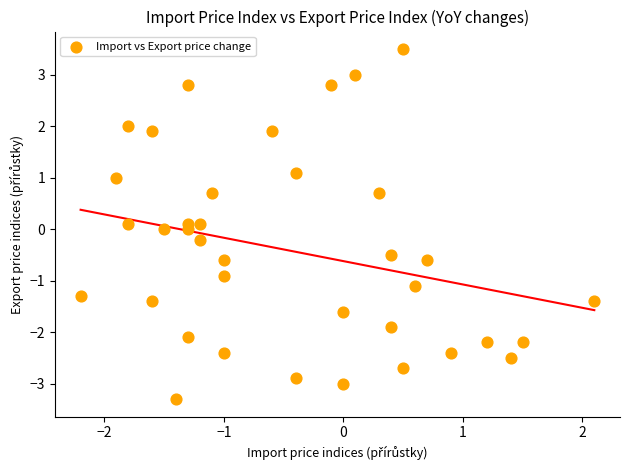

What is the range of Y values (max minus min)?

6.8